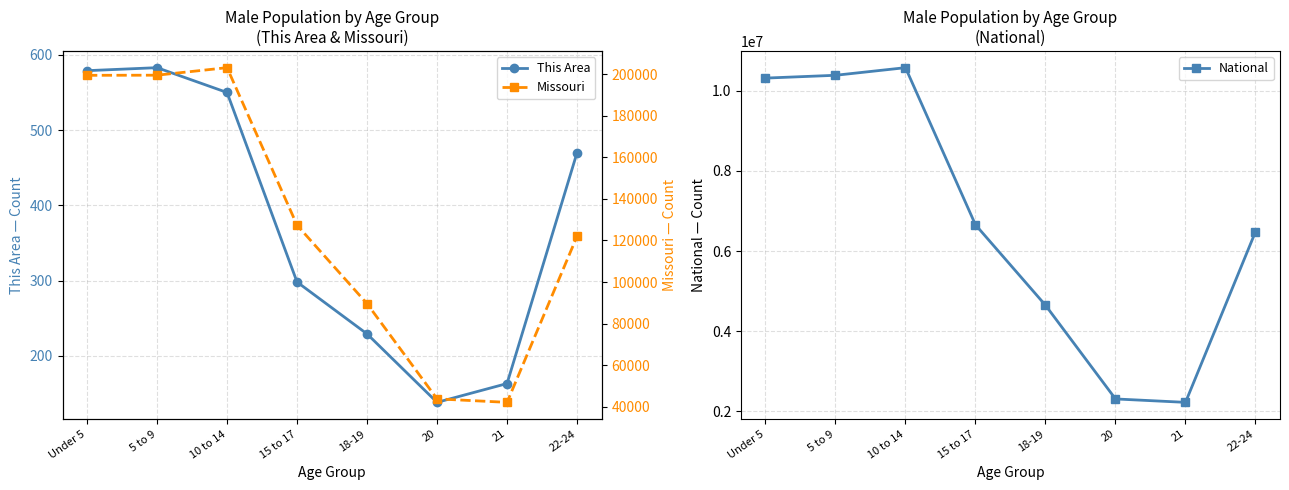

How many categories are shown in the chart?

8